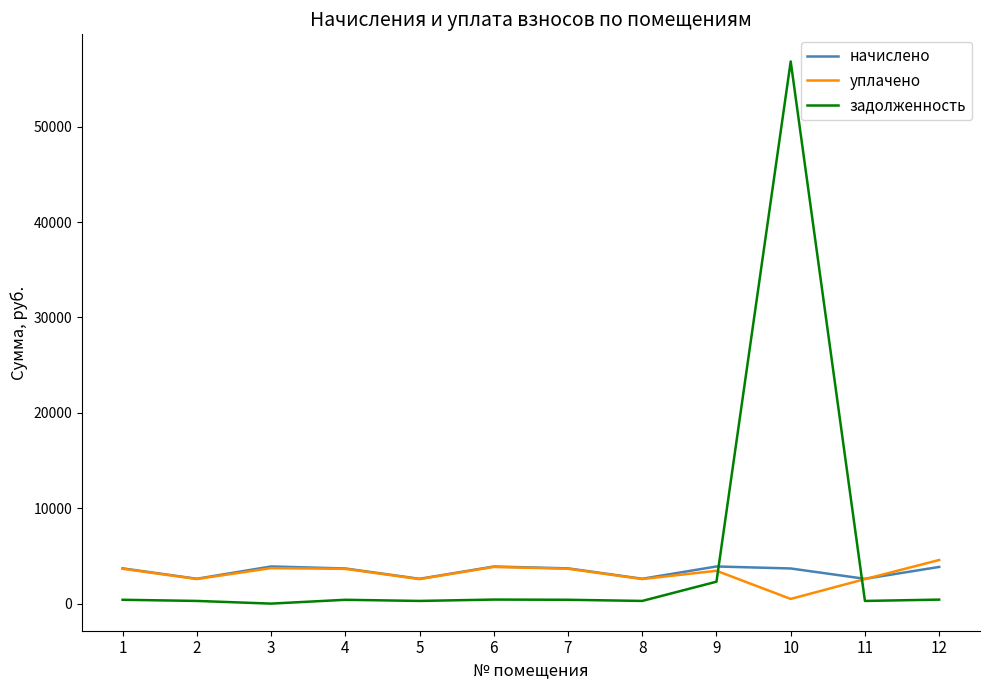

How many lines are shown in the chart?

3